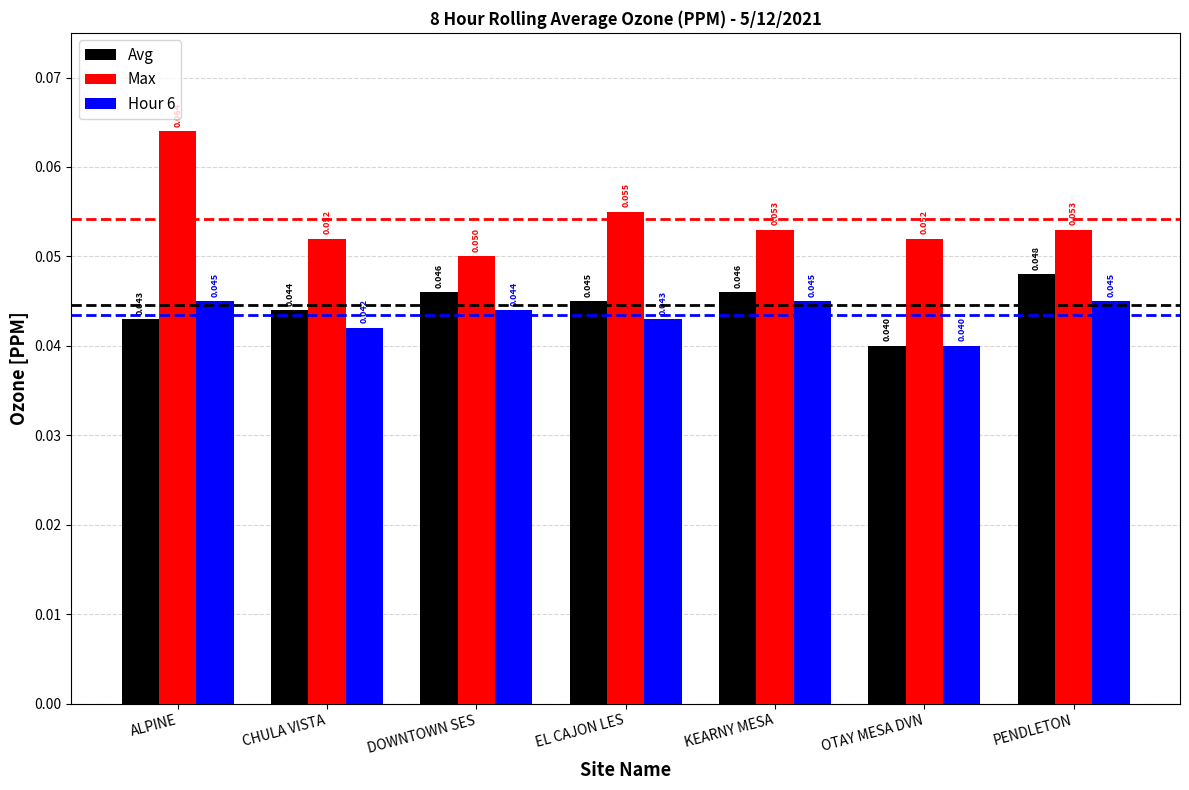

What is the sum of all Hour 6 values?

0.3